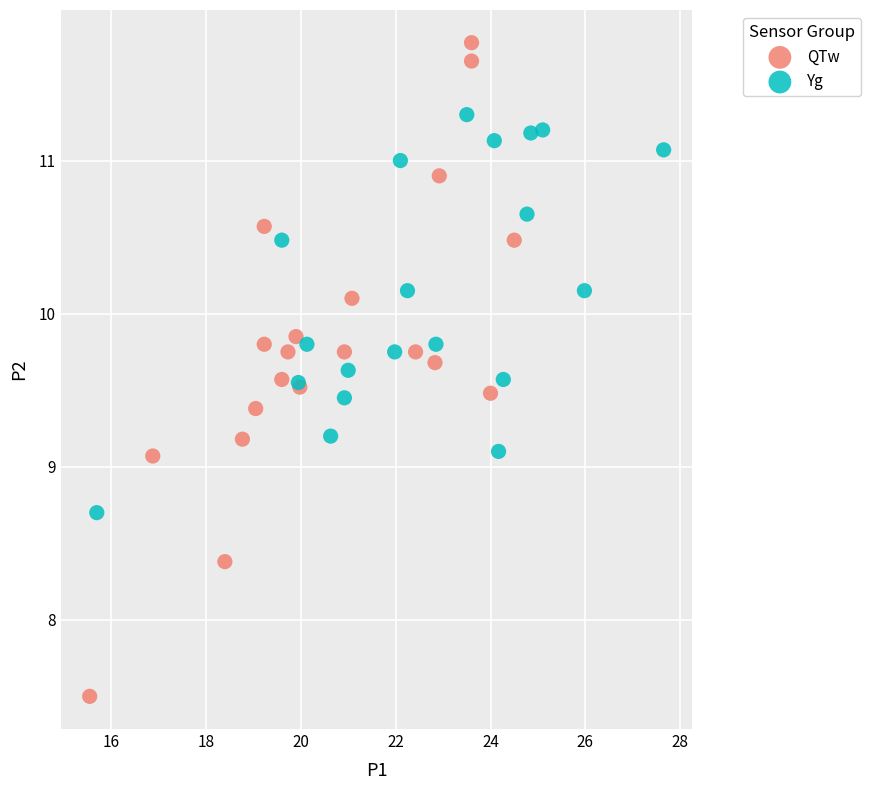

Which series has the largest Y range (max minus min)?

QTw